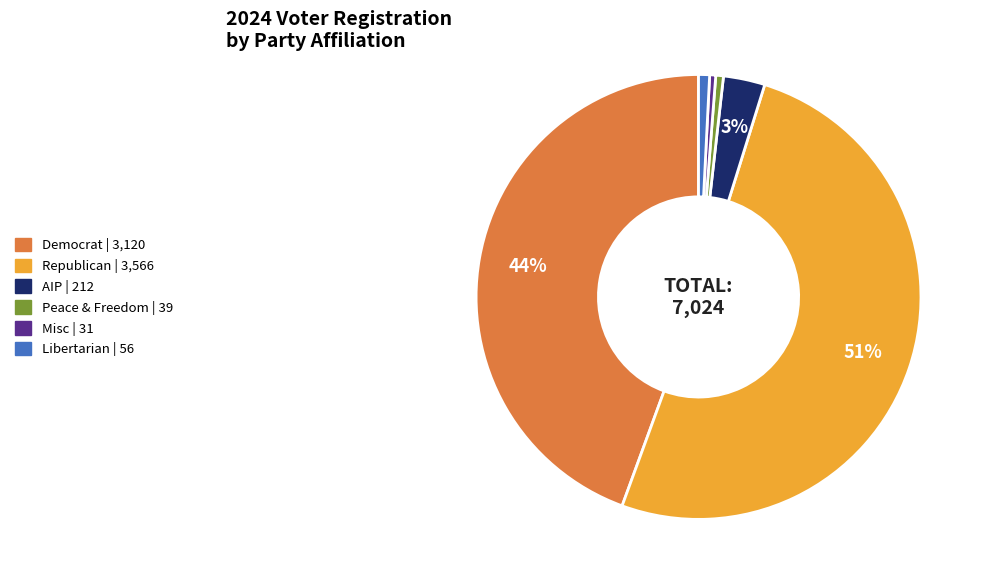

Is there any slice that represents more than half of the pie?

Yes